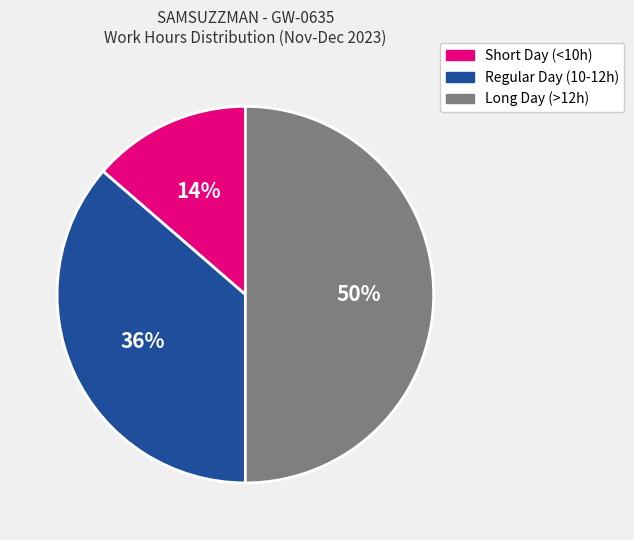

To the nearest percent, what is the average slice percentage?

33%